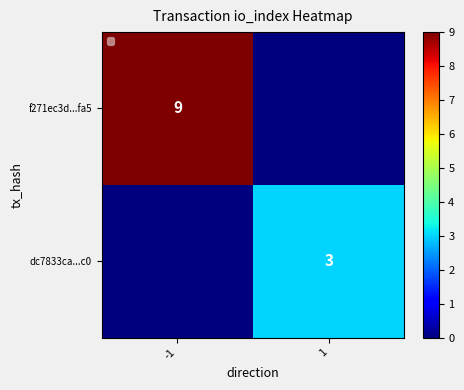

Is it true that dc7833ca...c0 equals 3 at 1?

True